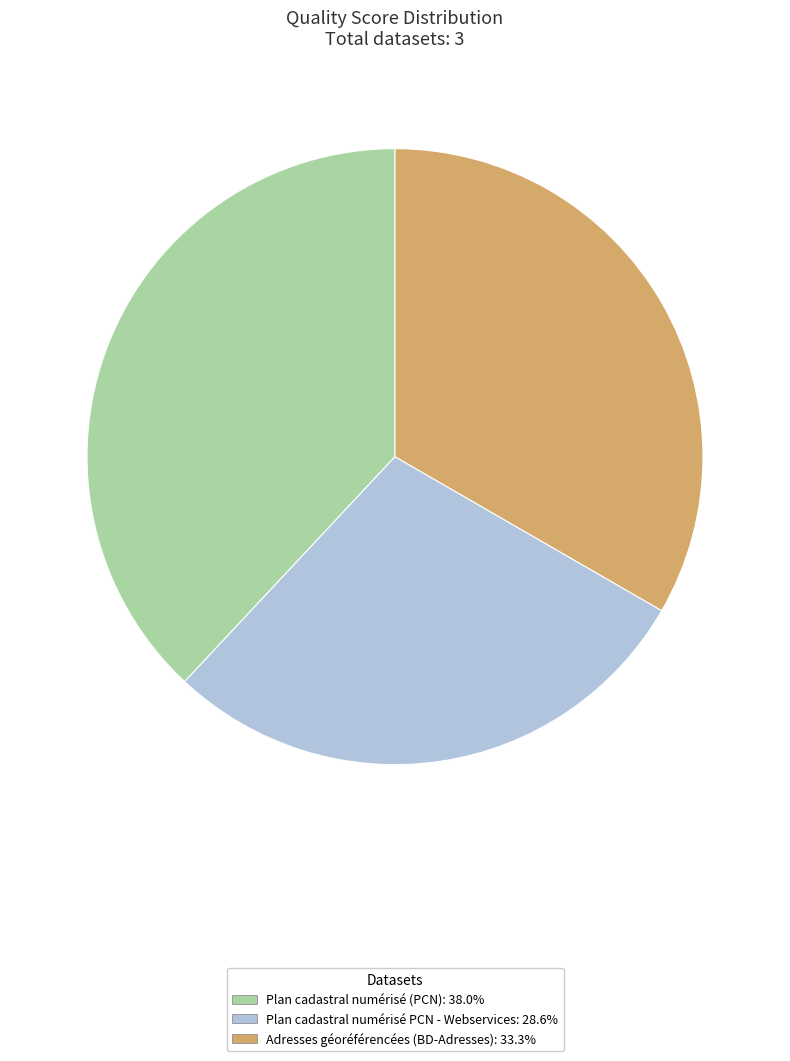

Is there a majority slice in this chart?

No